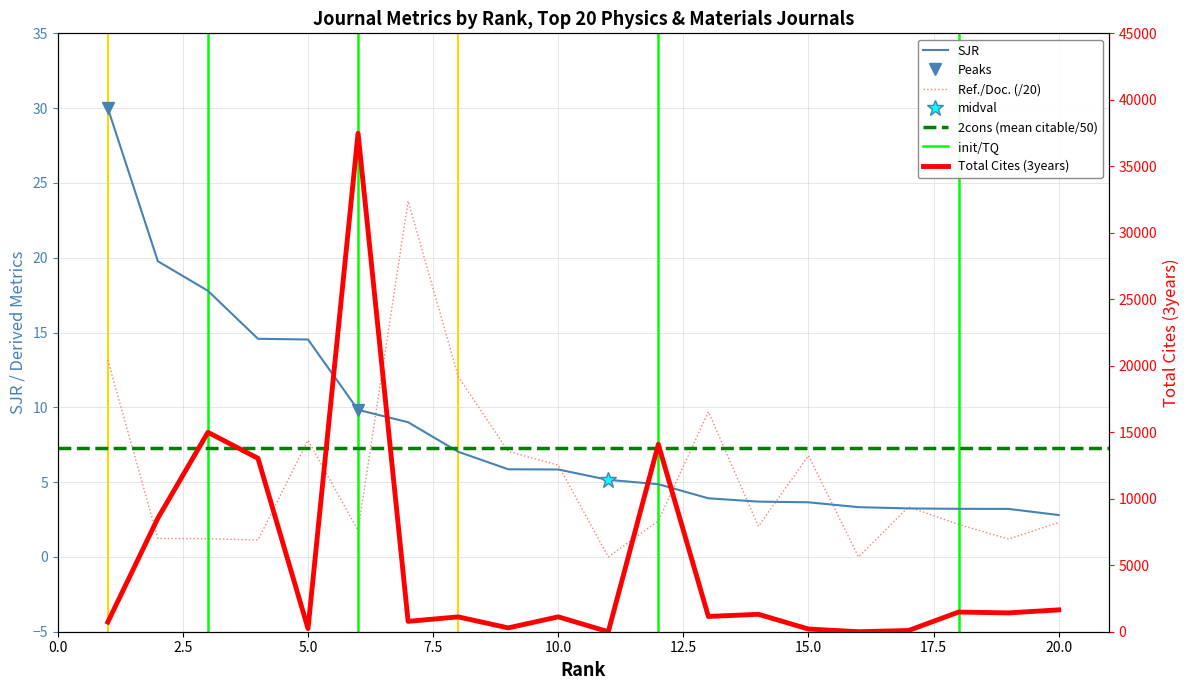

How many lines are shown in the chart?

3